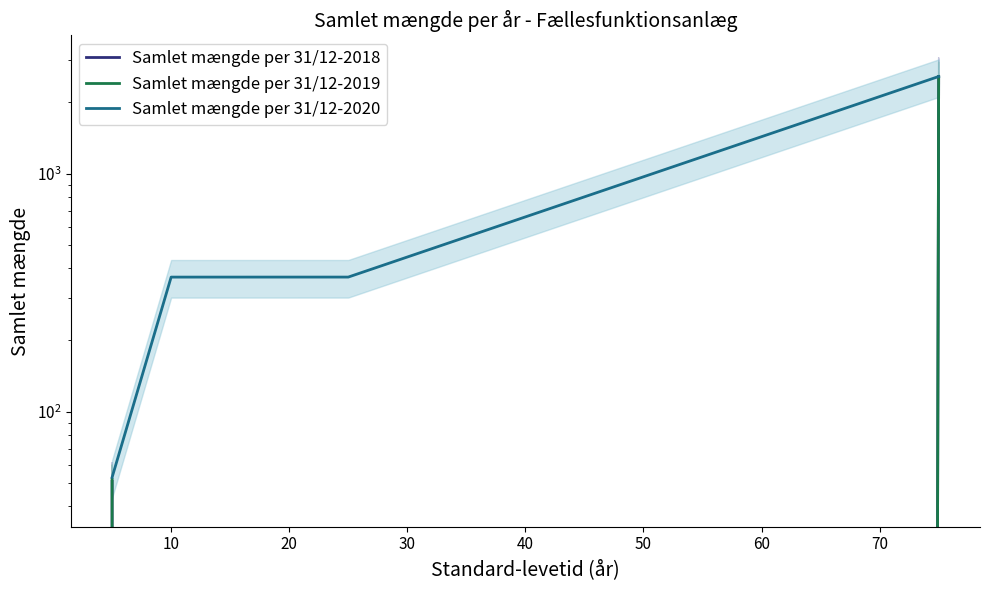

True or false: Samlet mængde per 31/12-2019 and Samlet mængde per 31/12-2020 cross at least once.

False